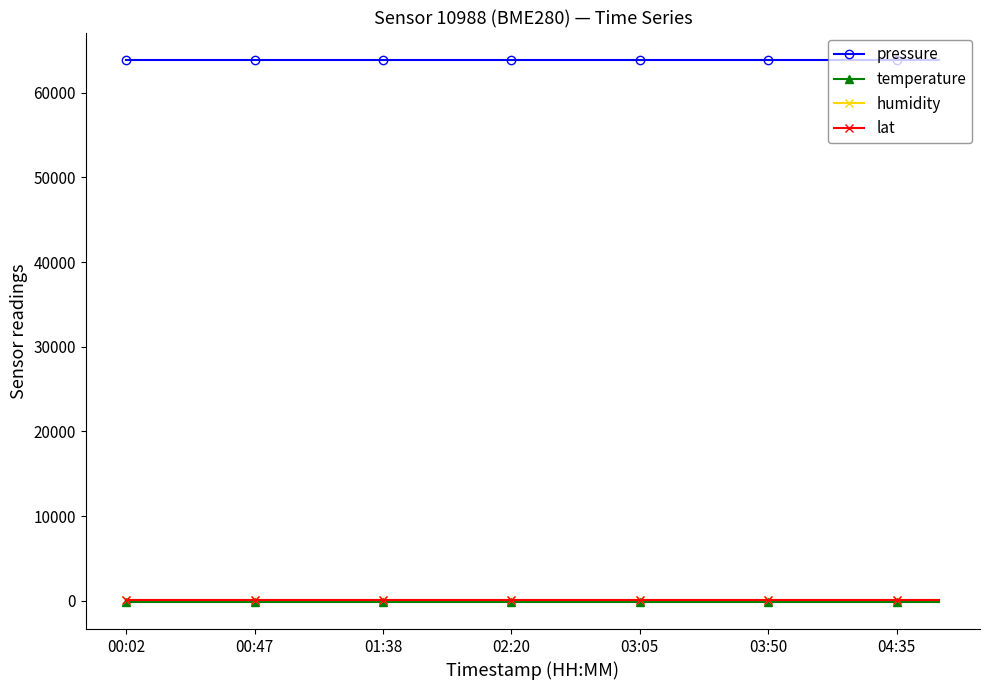

What is the maximum value for lat?

42.7